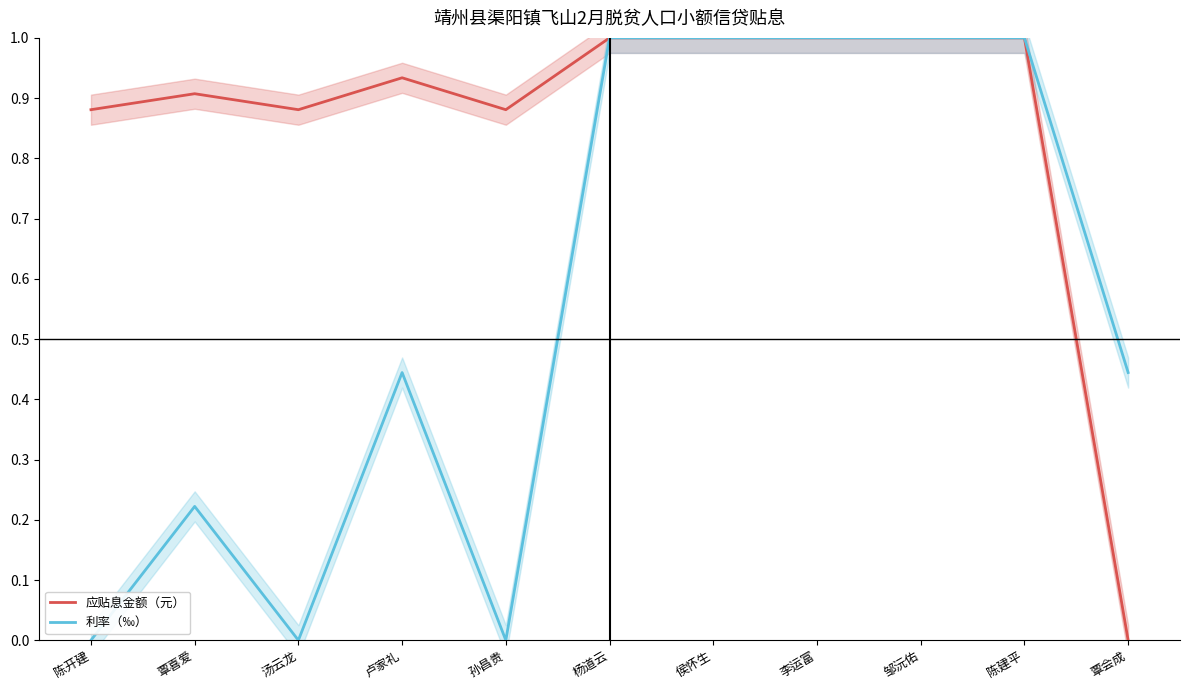

Reading left to right, extract all data points from this chart.

应贴息金额（元）: 陈开建=0.9	覃喜爱=0.9	汤云龙=0.9	卢家礼=0.9	孙昌贵=0.9	杨道云=1.0	侯怀生=1.0	李运富=1.0	邹沅佑=1.0	陈建平=1.0	覃会成=0.0
利率（‰）: 陈开建=0.0	覃喜爱=0.2	汤云龙=0.0	卢家礼=0.4	孙昌贵=0.0	杨道云=1.0	侯怀生=1.0	李运富=1.0	邹沅佑=1.0	陈建平=1.0	覃会成=0.4